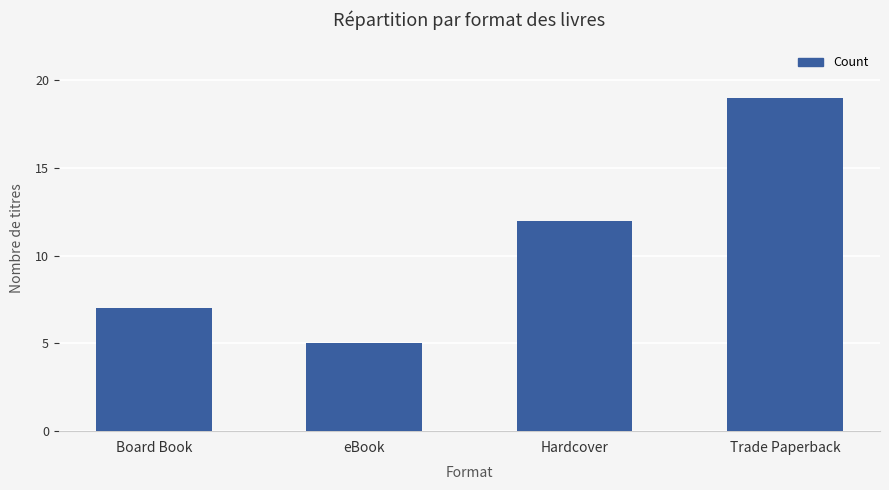

True or false: the data shows 7 at Board Book.

True